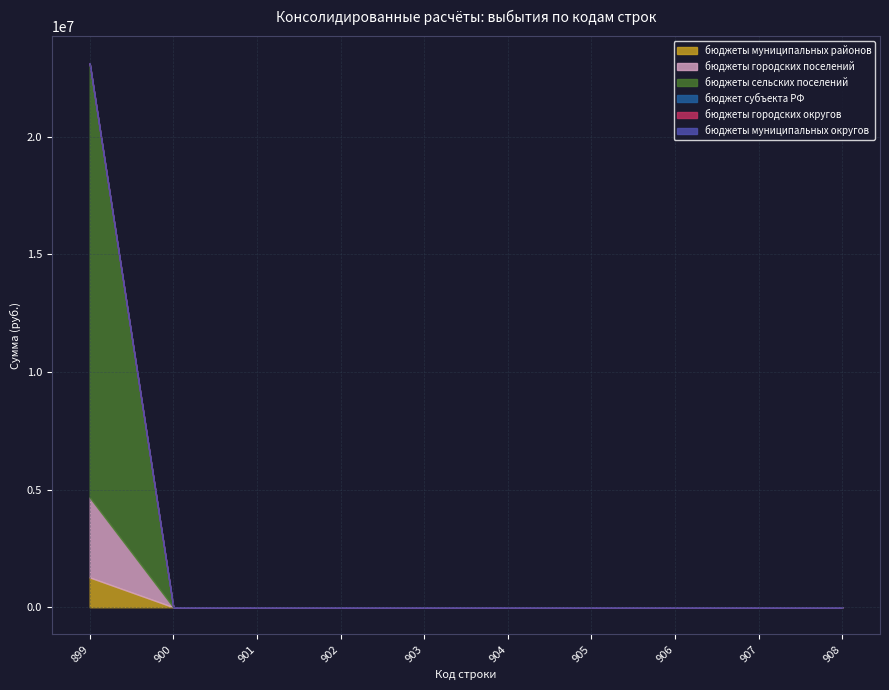

At how many categories does at least one series exceed 4964002?

1